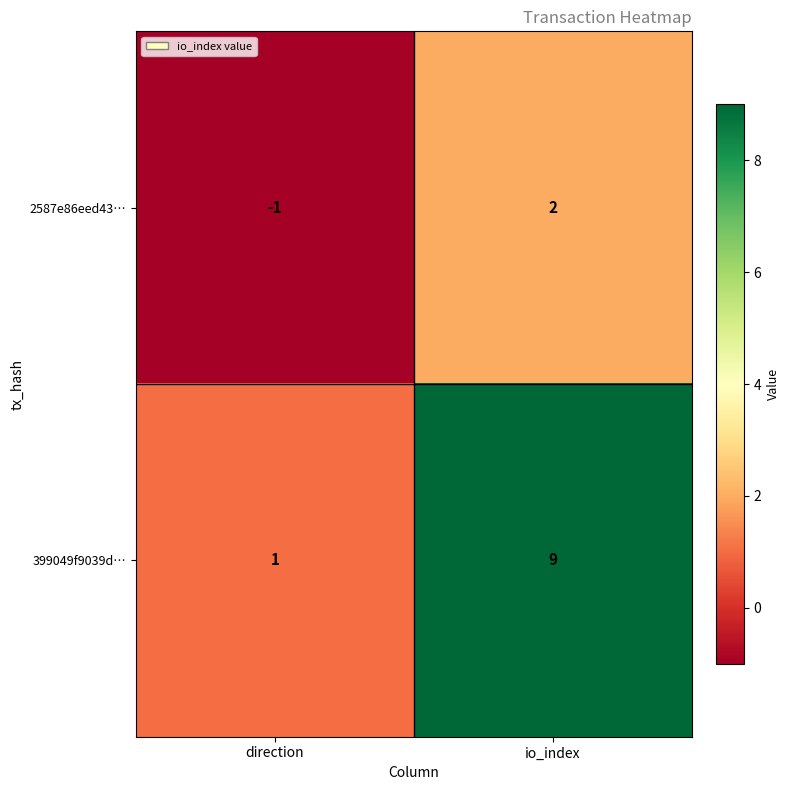

How many series are shown in this chart?

2